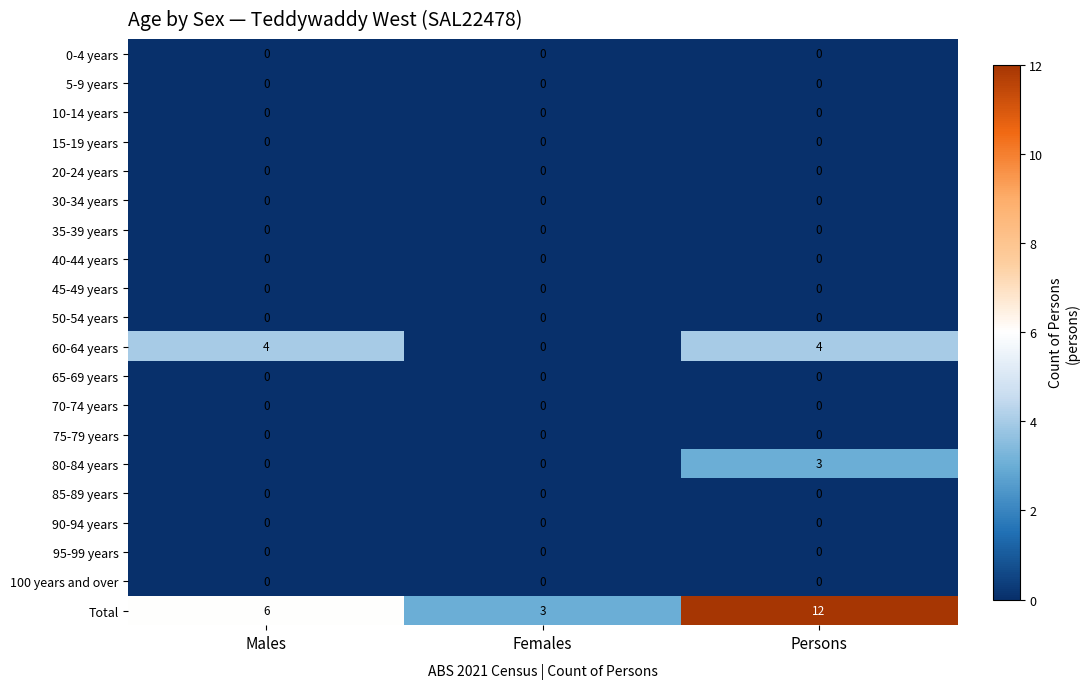

How many categories are shown in the chart?

3